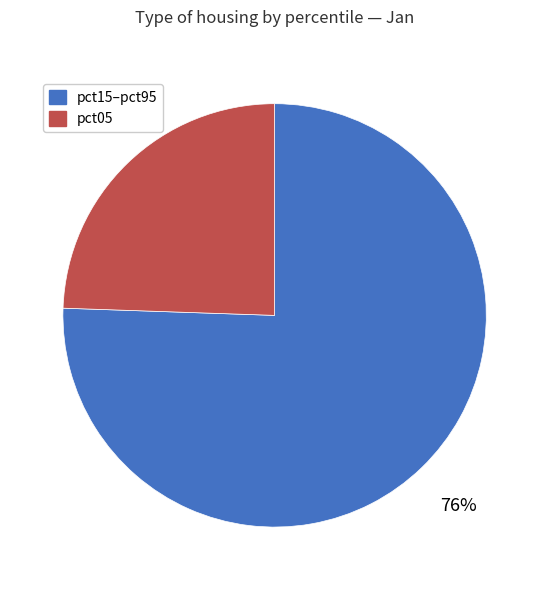

The pct05 slice represents 24% of the pie. True or false?

True